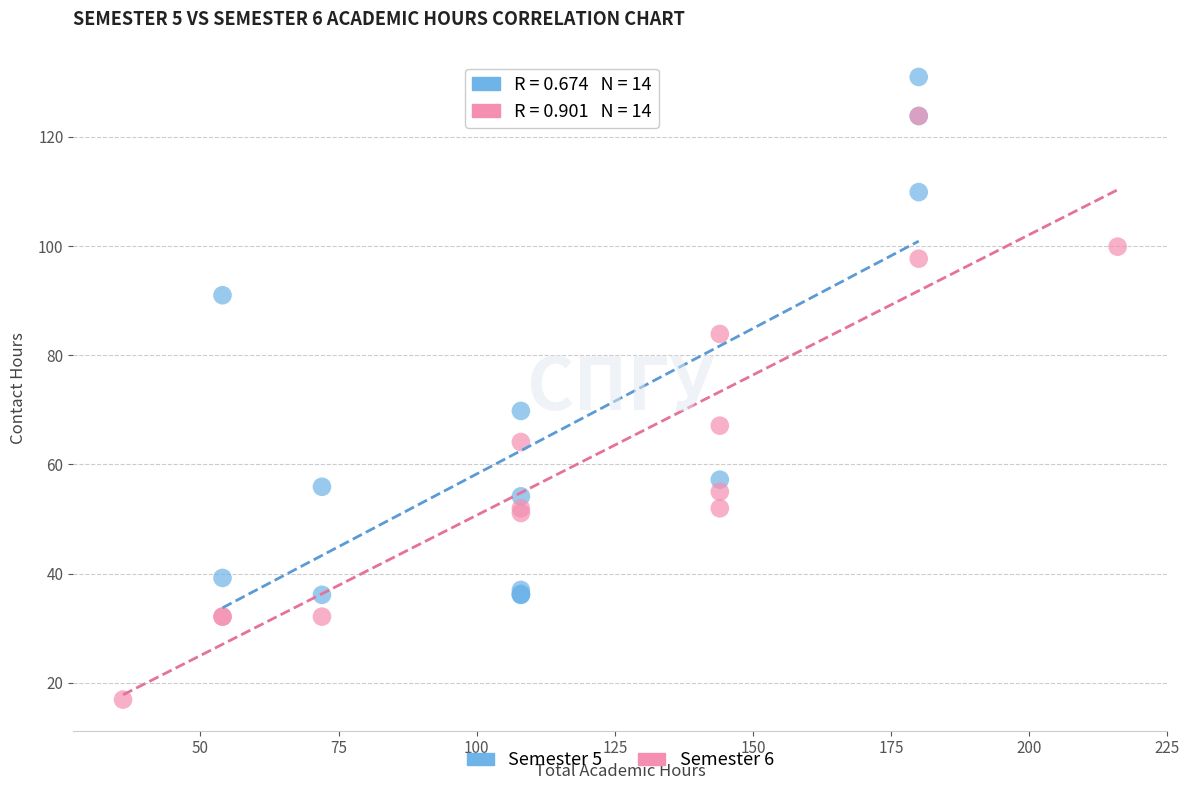

Which series has the largest Y range (max minus min)?

Semester 6